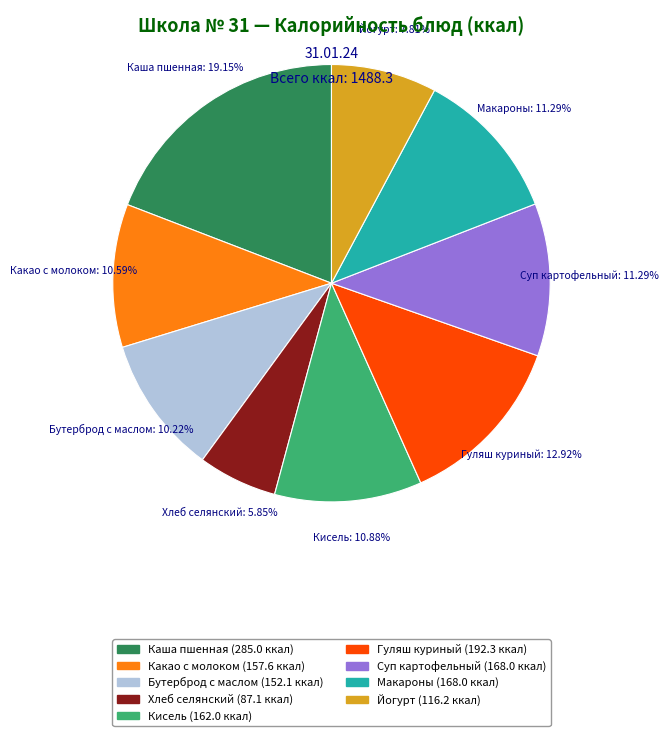

Between Гуляш куриный and Макароны, which is larger?

Гуляш куриный